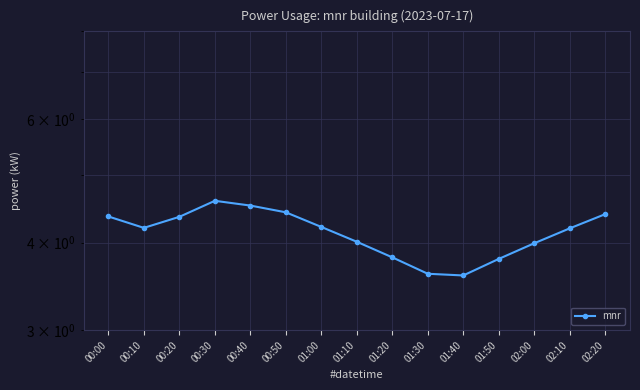

At which category does the chart reach its minimum across all series?

01:40